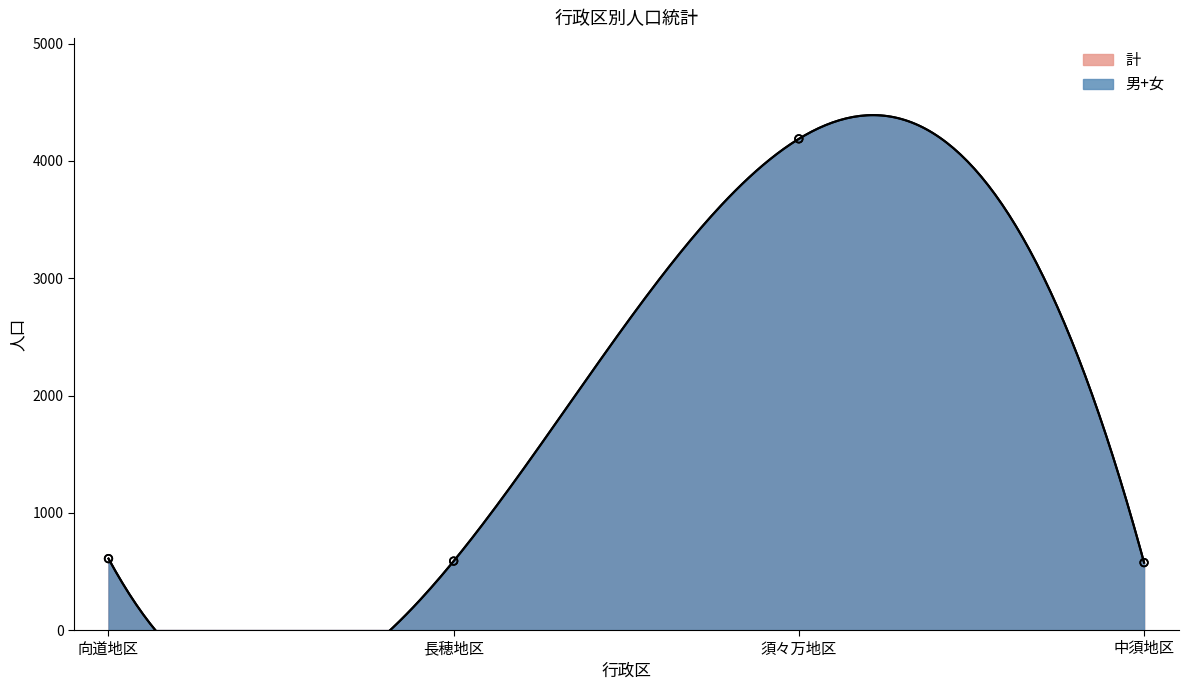

What is the total value across all series at 向道地区?

1218